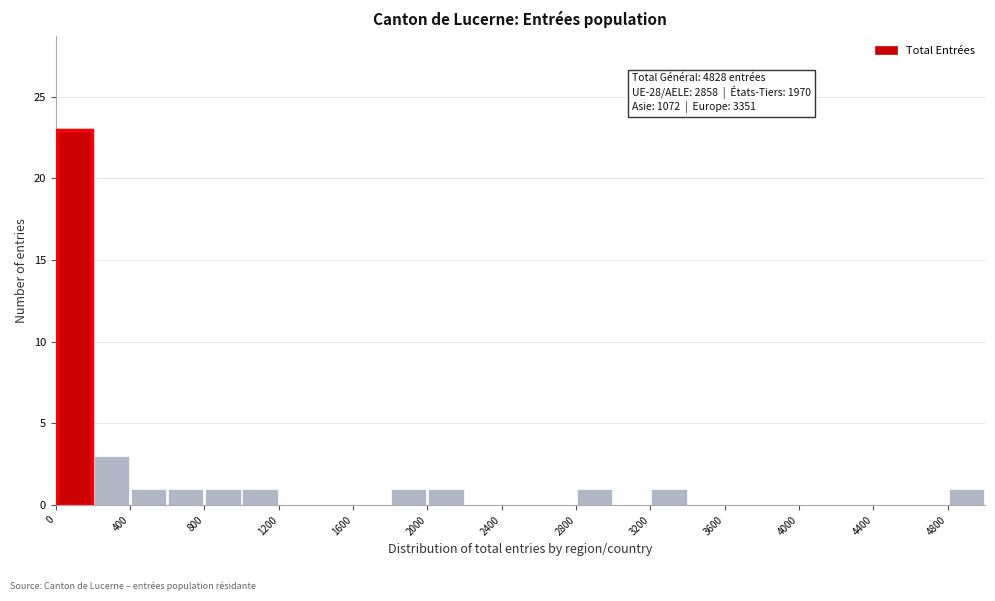

Over which range of the x-axis is the bar tallest?

0 to 200